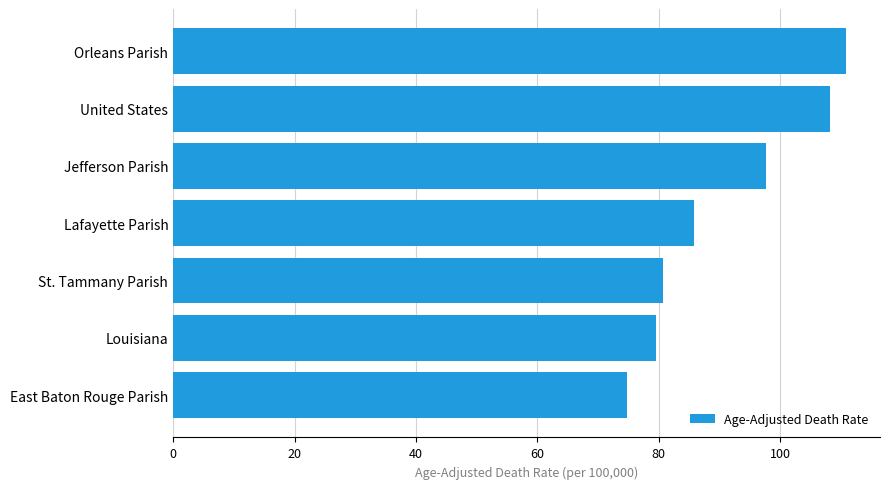

Rank the categories by value from lowest to highest.

East Baton Rouge Parish, Louisiana, St. Tammany Parish, Lafayette Parish, Jefferson Parish, United States, Orleans Parish